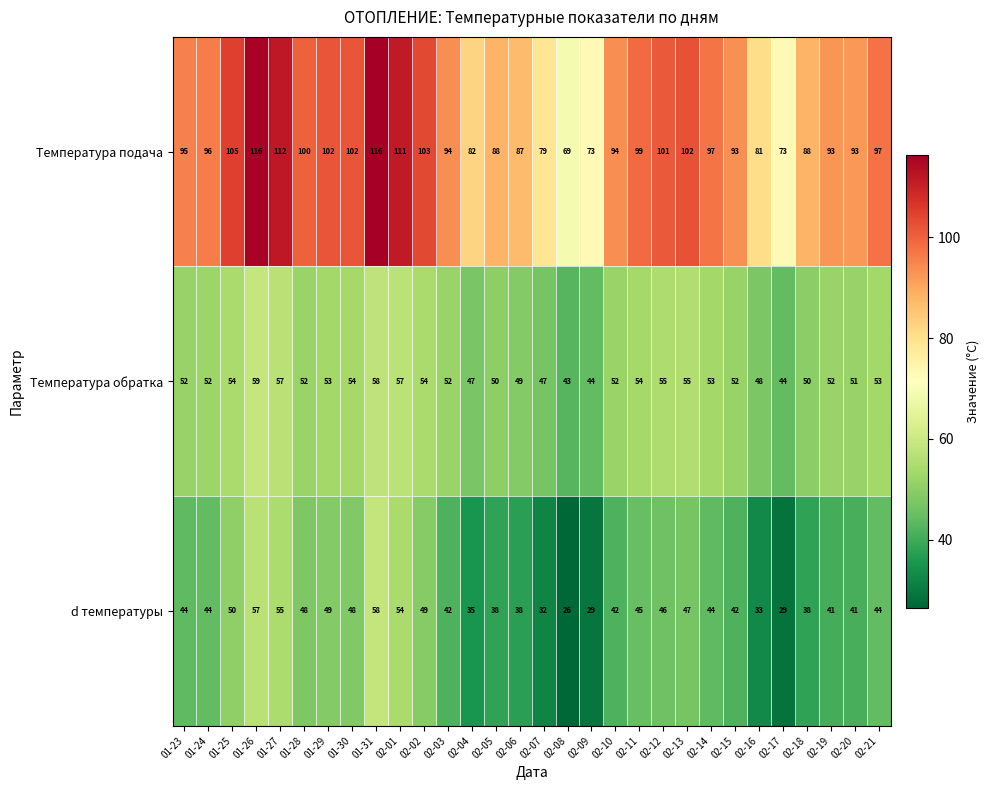

True or false: Температура обратка has a value of 52 at 01-24.

True